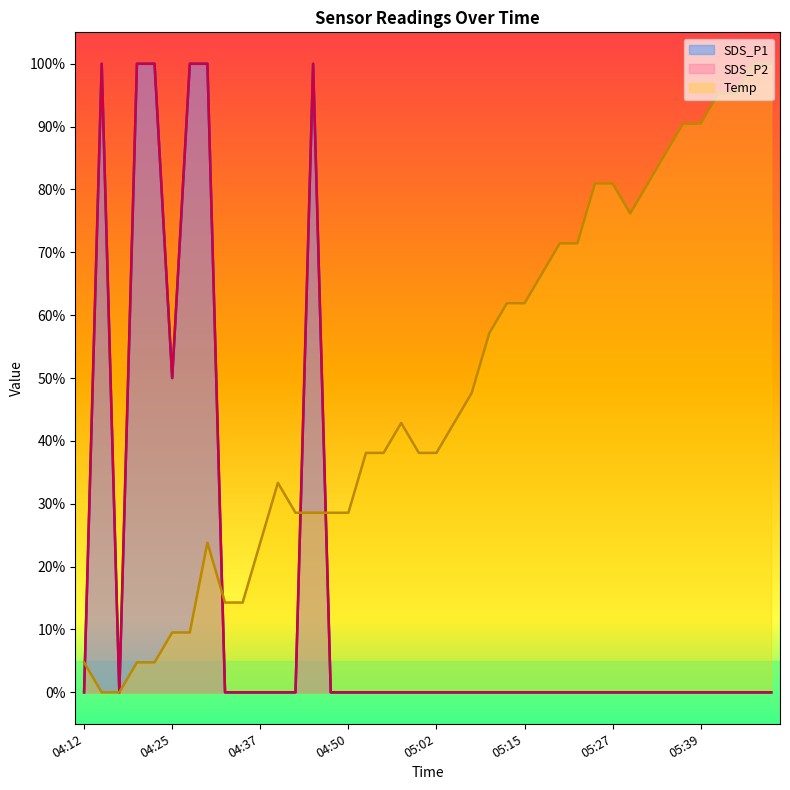

At how many categories does at least one series exceed 0?

39